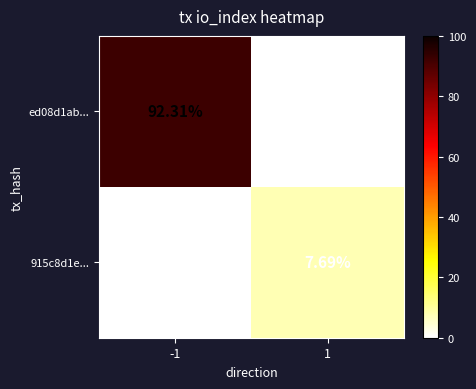

How many data points in 915c8d1e... are above 7?

1